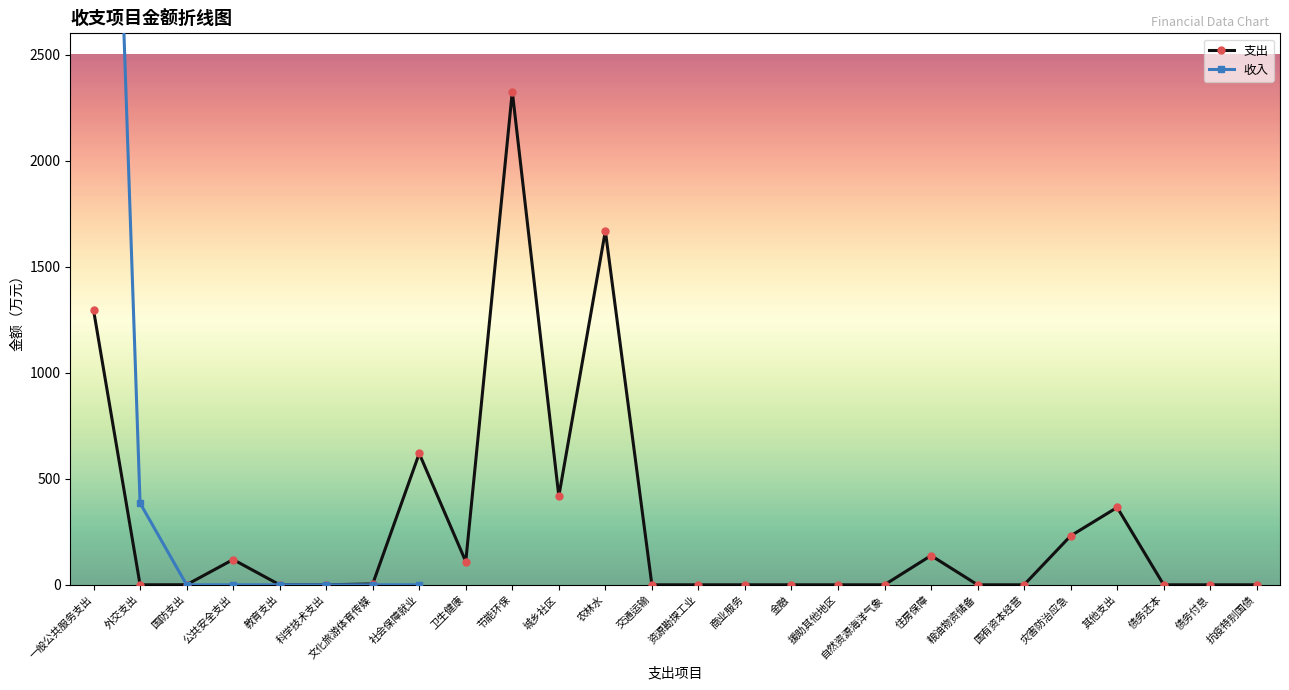

Is it true that 支出 equals 792.3 at 外交支出?

False